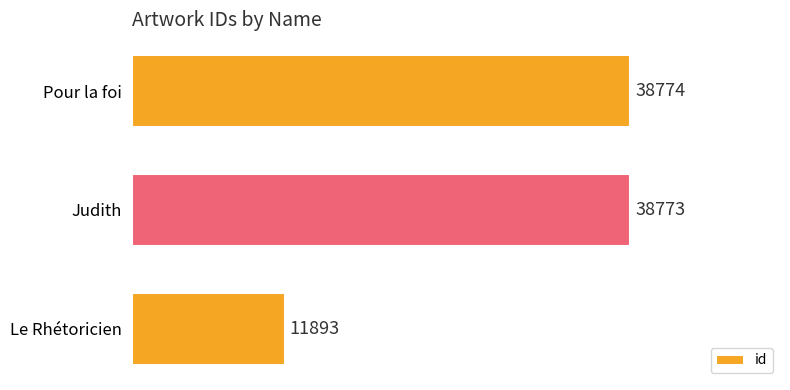

What is the average value?

29813